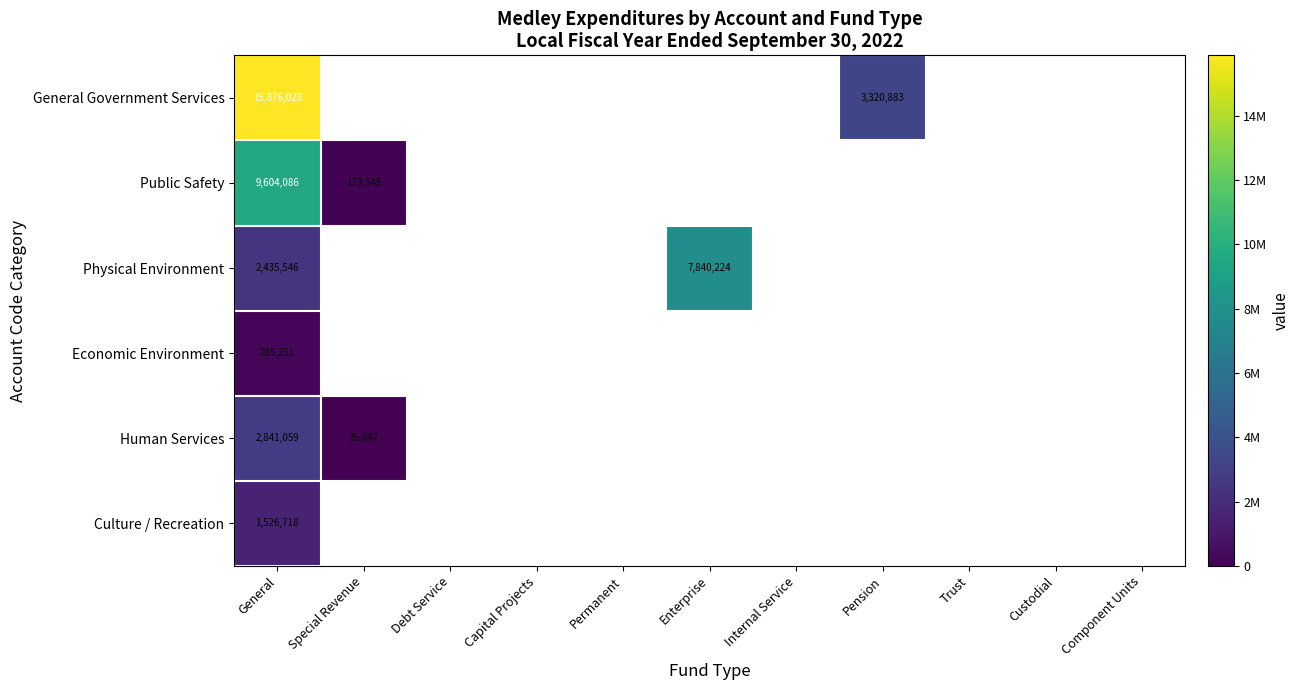

What is the spread (max minus min) of values at General?

15590777